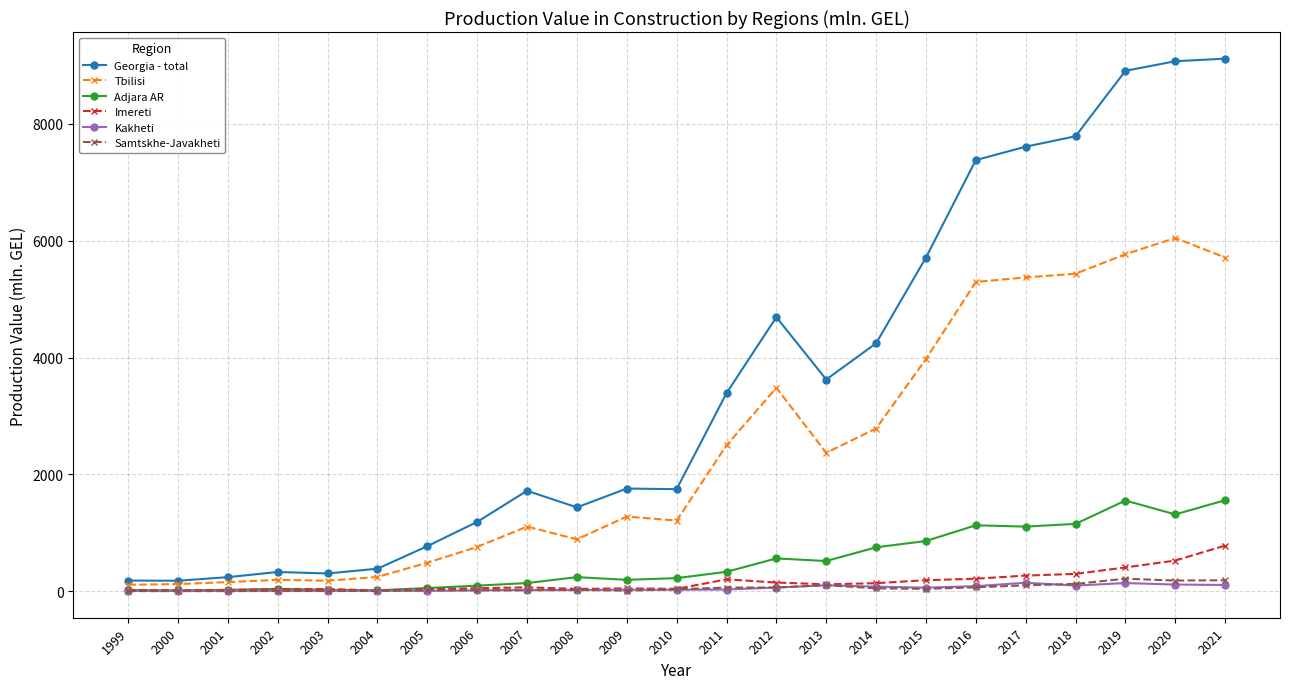

Does the chart display data point markers on the line(s)?

Yes